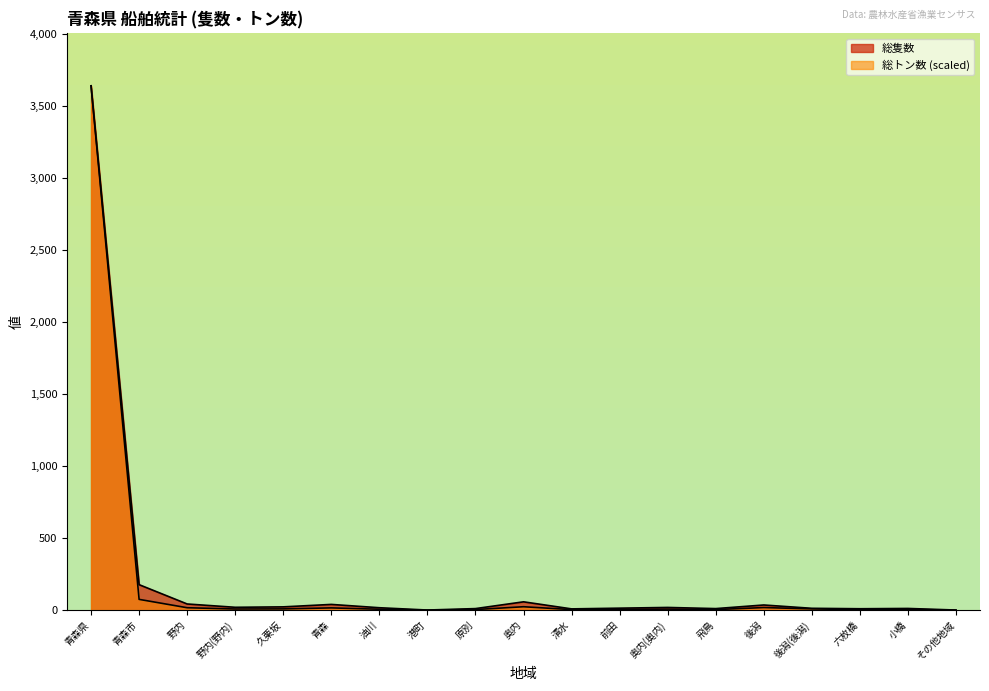

At which category does 総隻数 reach its first local peak?

青森